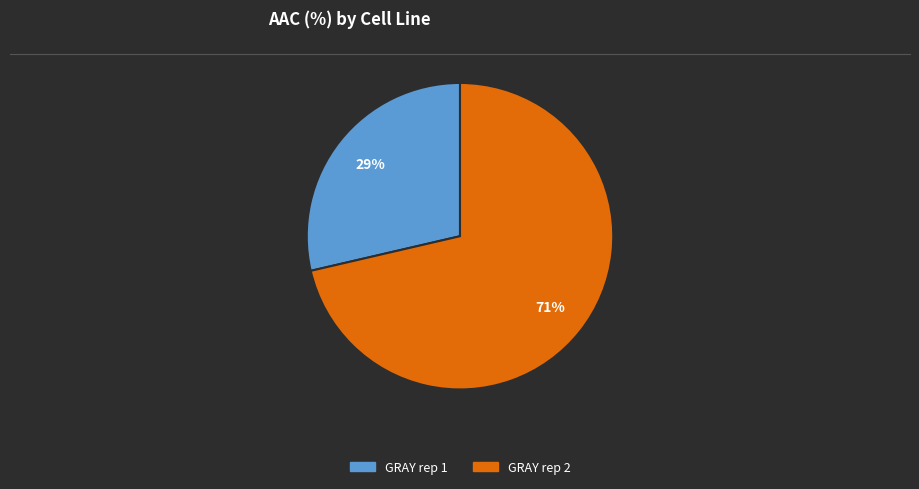

The GRAY rep 1 slice represents 29% of the pie. True or false?

True